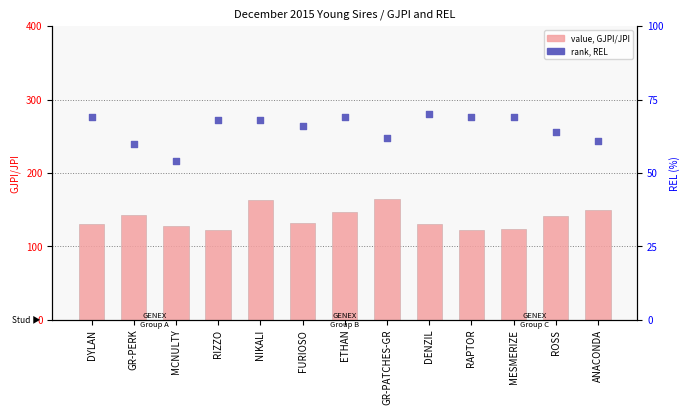

Which series has the widest spread of Y values?

value, GJPI/JPI